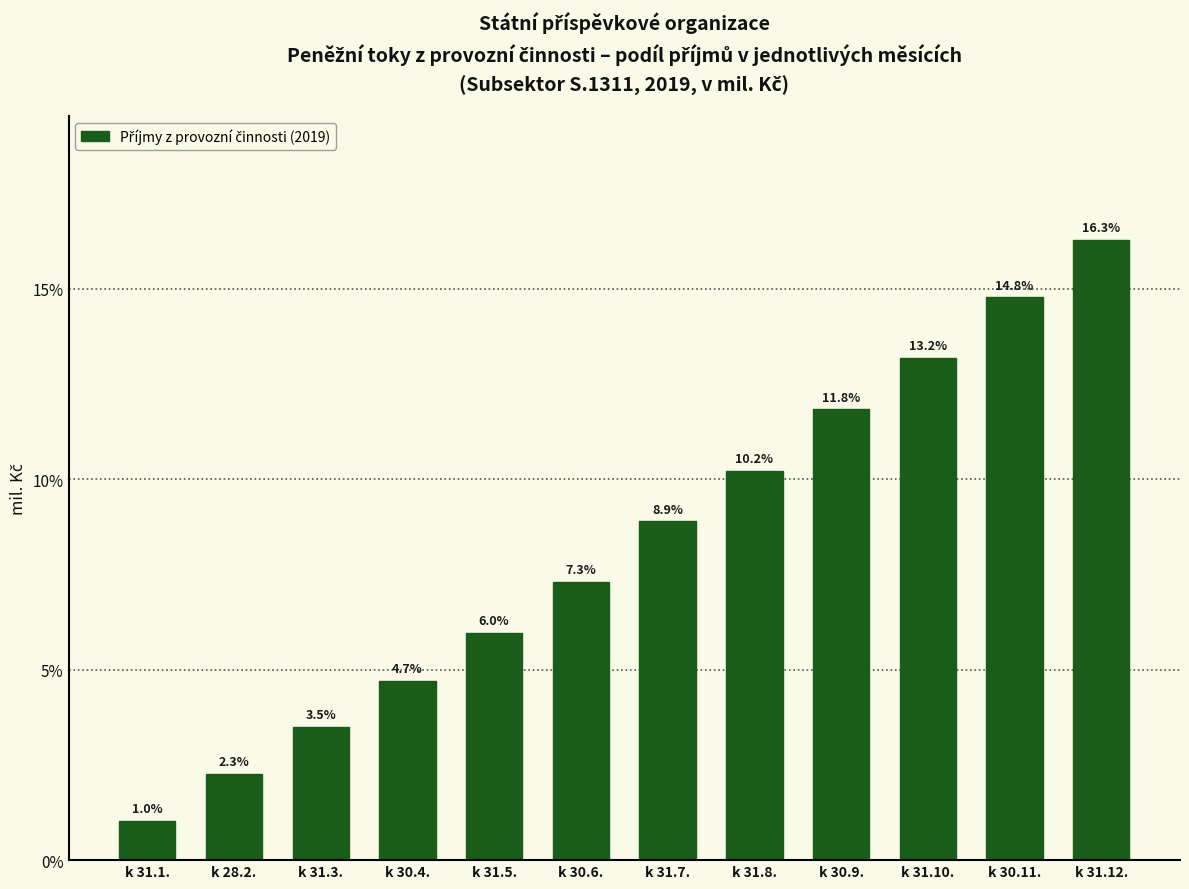

Reading right to left, list all the values displayed in this chart.

k 31.12.=16.3	k 30.11.=14.8	k 31.10.=13.2	k 30.9.=11.8	k 31.8.=10.2	k 31.7.=8.9	k 30.6.=7.3	k 31.5.=6.0	k 30.4.=4.7	k 31.3.=3.5	k 28.2.=2.3	k 31.1.=1.0